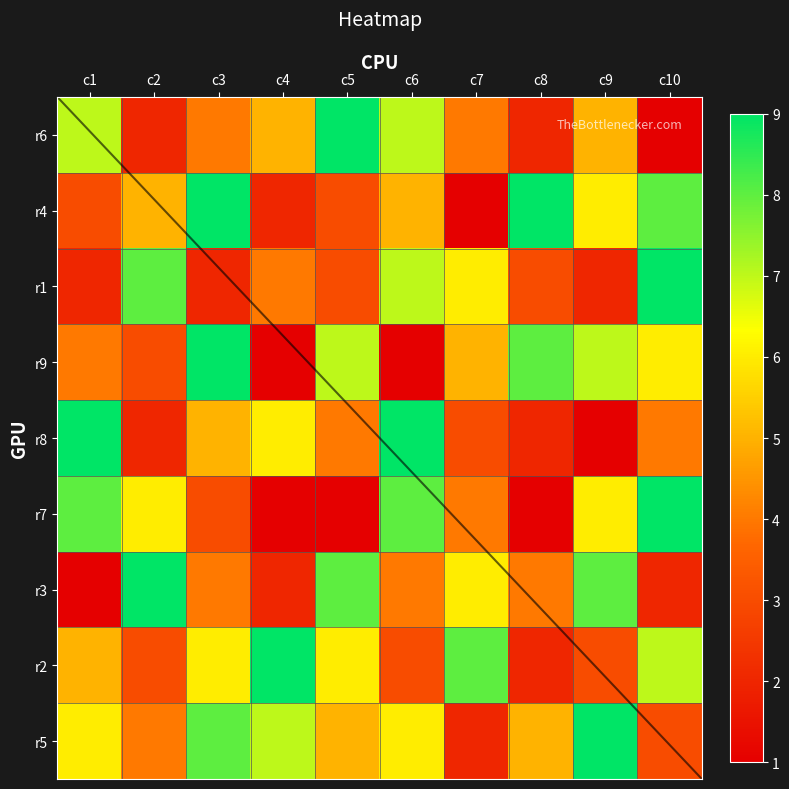

Which series has the widest spread of values?

6